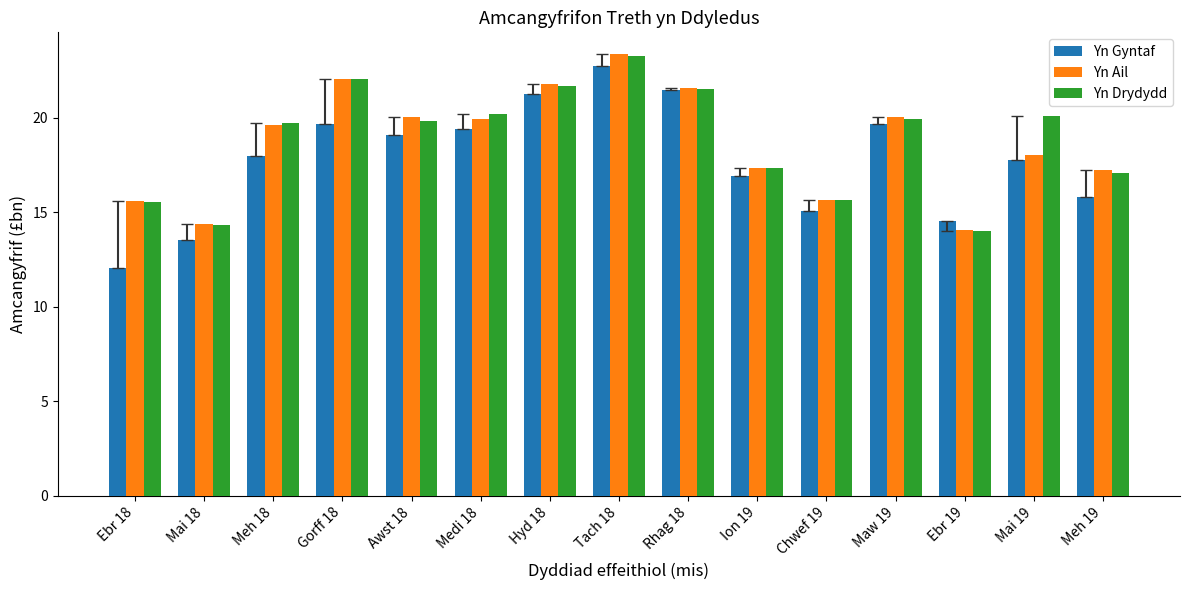

What is the sum of all Yn Gyntaf values?

266.8